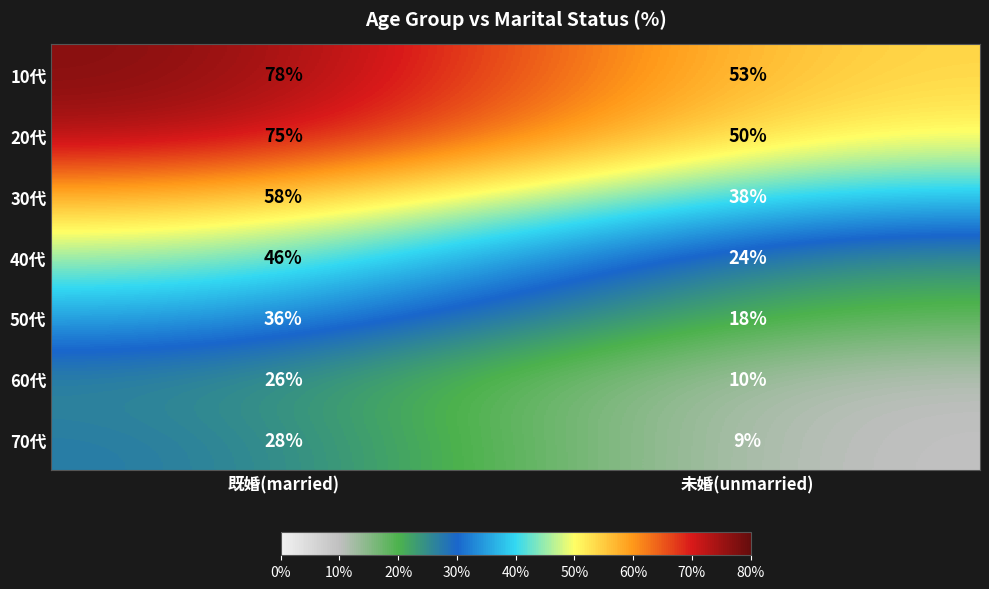

The value of 30代 at 未婚(unmarried) is 19. True or false?

False